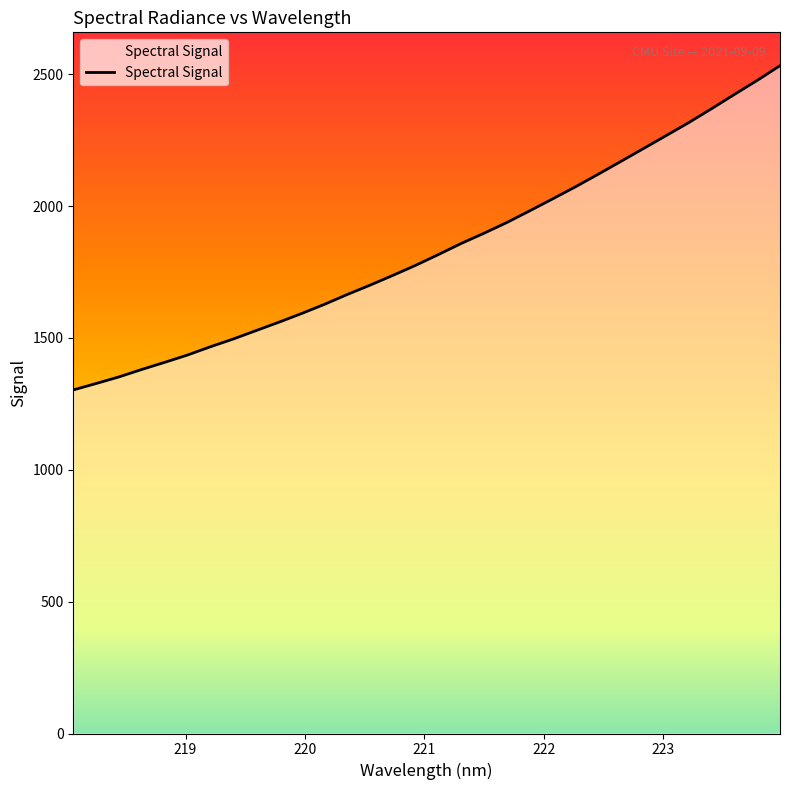

List the labels in order of value, largest first.

223.9802, 223.7895, 223.5987, 223.408, 223.2172, 223.0264, 222.8355, 222.6447, 222.4538, 222.263, 222.0721, 221.8812, 221.6902, 221.4993, 221.3083, 221.1174, 220.9264, 220.7354, 220.5444, 220.3533, 220.1623, 219.9712, 219.7801, 219.589, 219.3979, 219.2067, 219.0156, 218.8244, 218.6332, 218.442, 218.2508, 218.0596